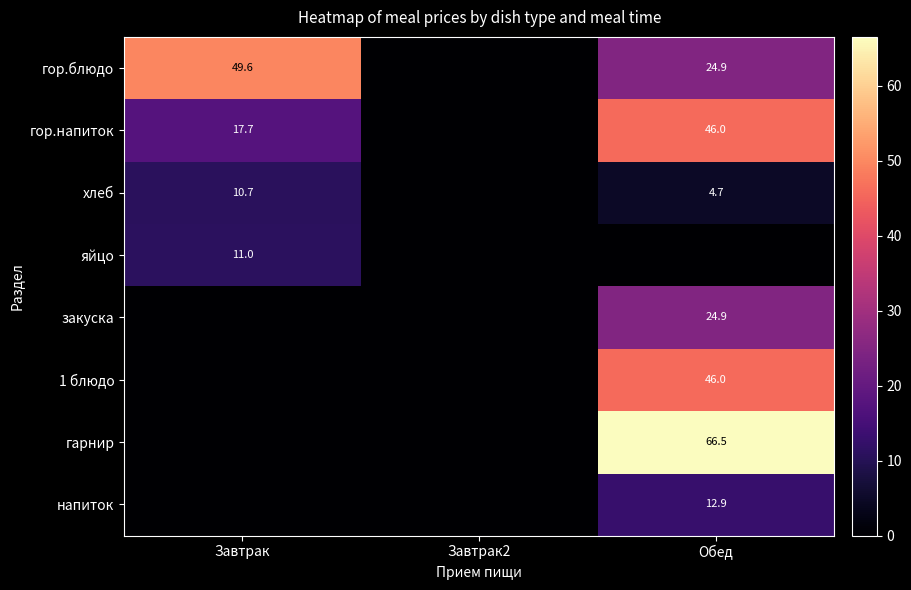

The value of гор.блюдо at Завтрак is 49.6. True or false?

True